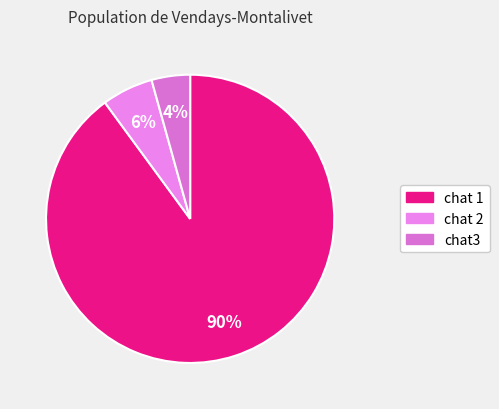

Which slice is the smallest?

chat3